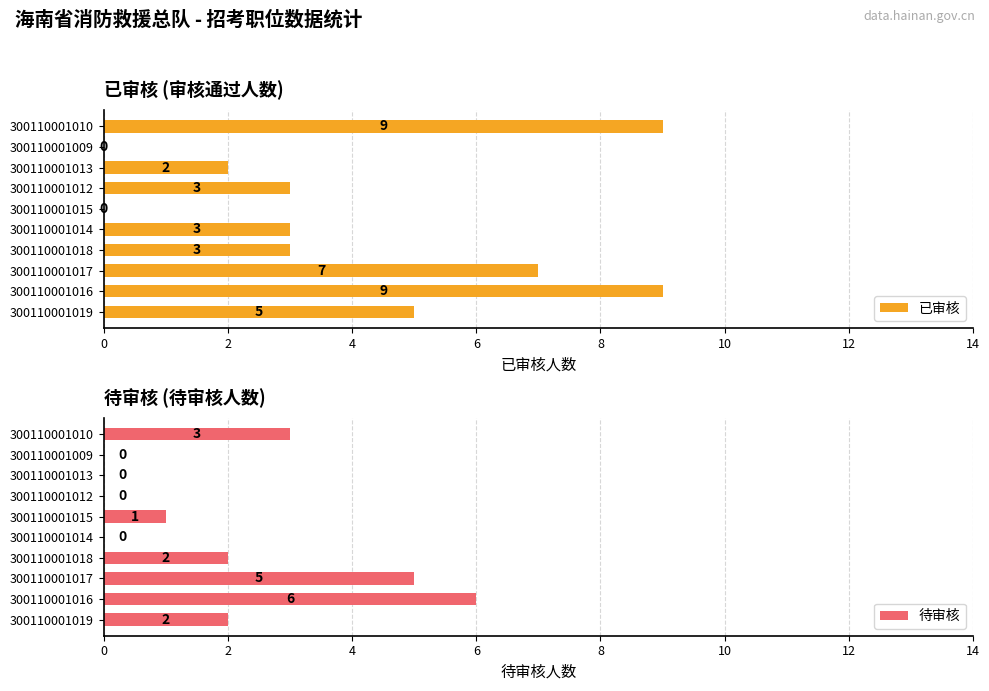

What is the sum of all 待审核 values?

19